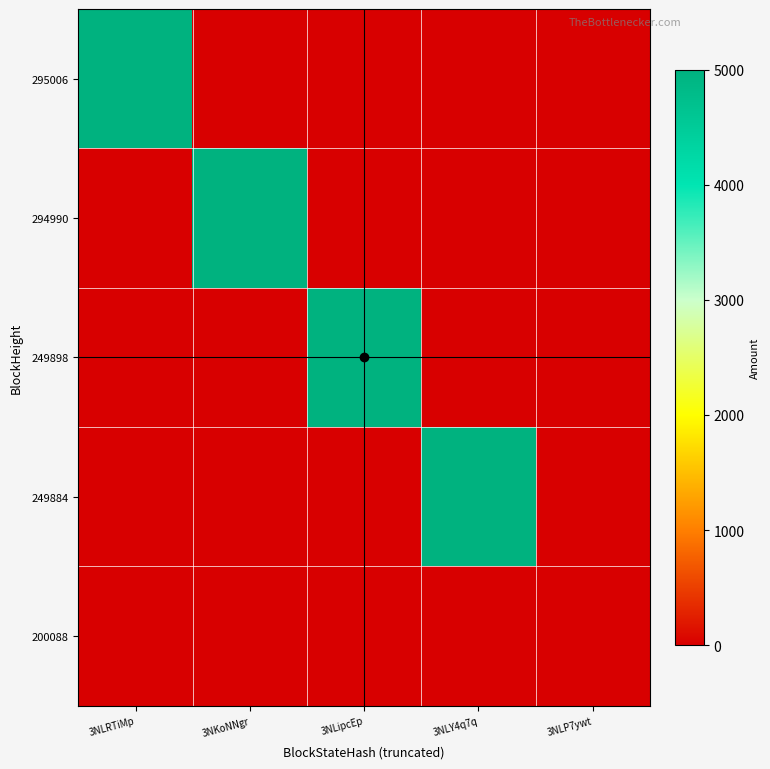

How many data points does each series have?

5